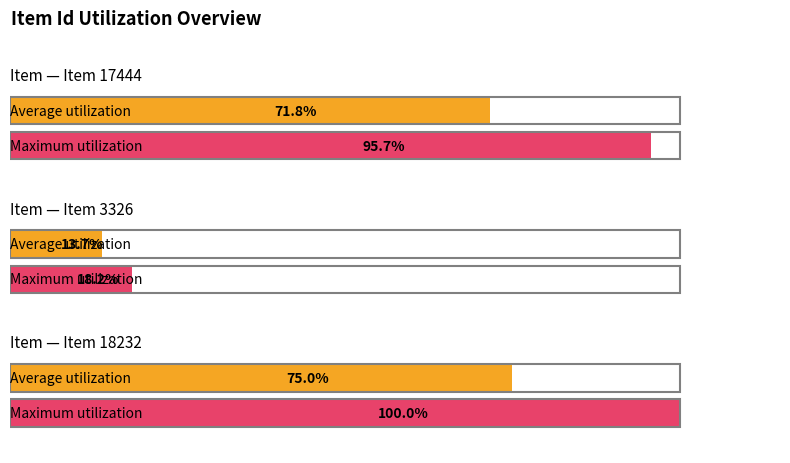

True or false: the data shows 17444 at Item 17444.

True